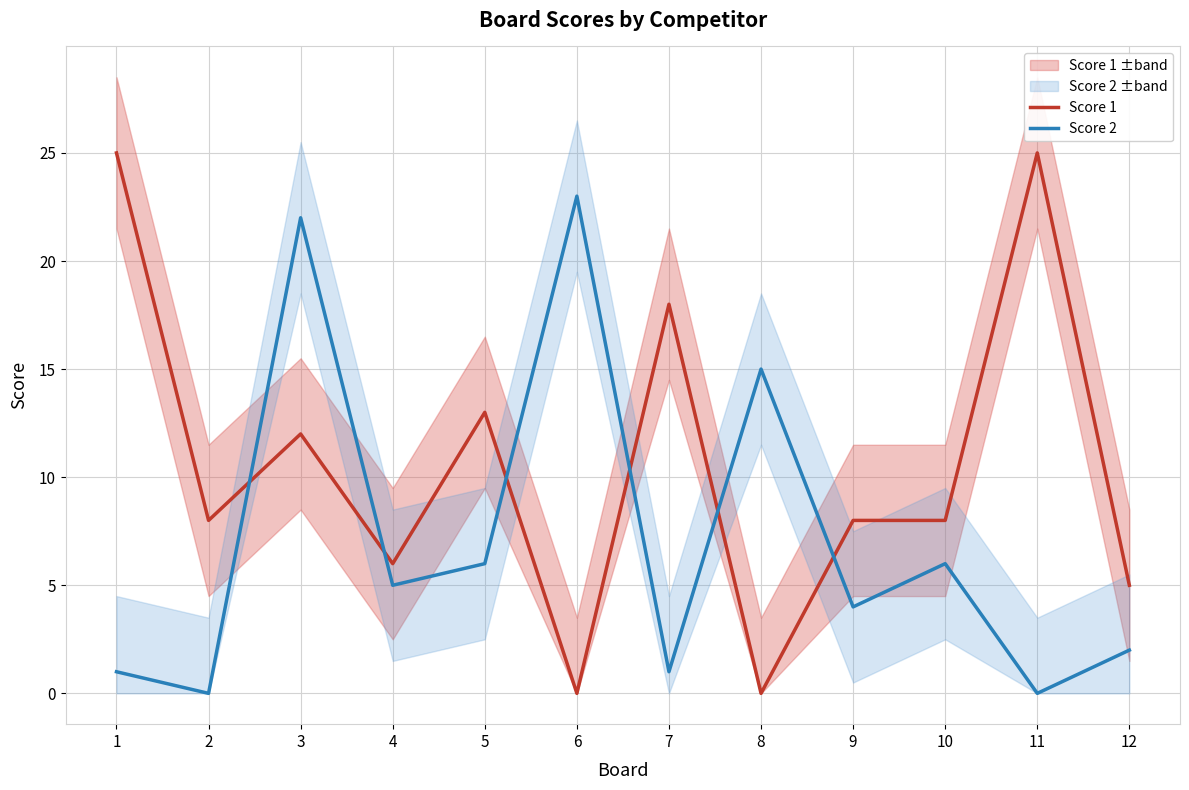

Which series has the widest spread of values?

Score 1